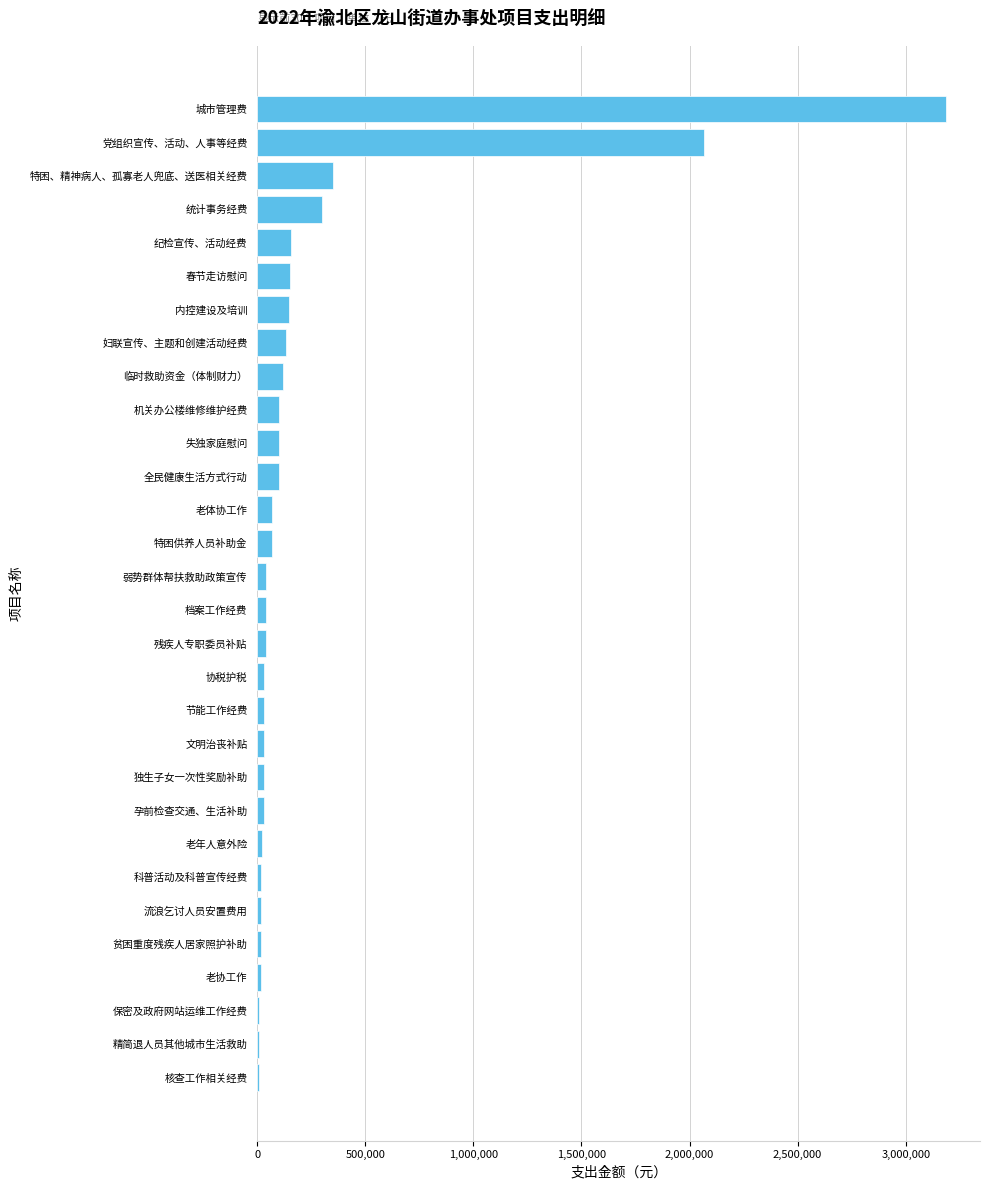

What is the average value?

248390